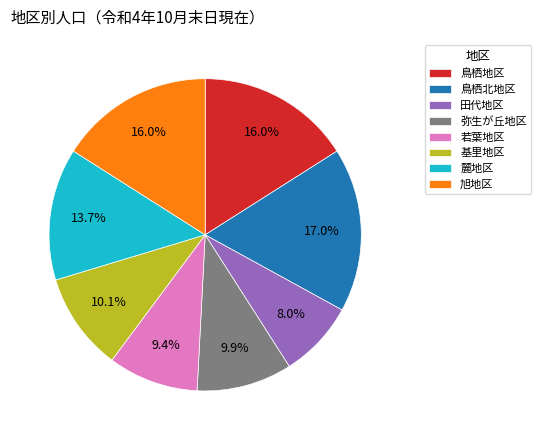

Is the sum of 弥生が丘地区 and 鳥栖北地区 greater than half?

No